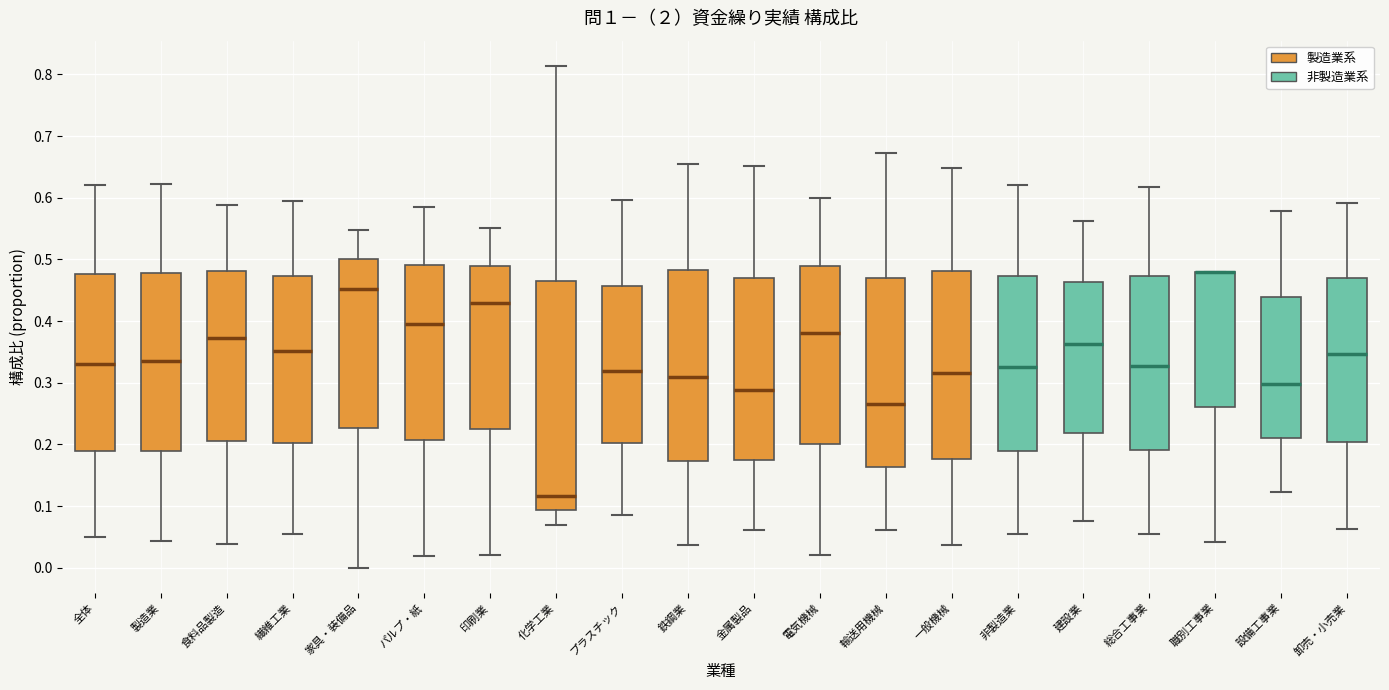

Reading left to right, read every box against the y-axis: the position of its median line, the range the box covers, and the ends of its whiskers. The values are not printed on the chart, so give them approximately, as read against the axis.

全体: median 0.33, box 0.19 to 0.48, whiskers 0.05 to 0.62
製造業: median 0.34, box 0.19 to 0.48, whiskers 0.04 to 0.62
食料品製造: median 0.37, box 0.21 to 0.48, whiskers 0.04 to 0.59
繊維工業: median 0.35, box 0.20 to 0.47, whiskers 0.05 to 0.60
家具・装備品: median 0.45, box 0.23 to 0.50, whiskers 0.00 to 0.55
パルプ・紙: median 0.40, box 0.21 to 0.49, whiskers 0.02 to 0.59
印刷業: median 0.43, box 0.22 to 0.49, whiskers 0.02 to 0.55
化学工業: median 0.12, box 0.09 to 0.47, whiskers 0.07 to 0.81
プラスチック: median 0.32, box 0.20 to 0.46, whiskers 0.09 to 0.60
鉄鋼業: median 0.31, box 0.17 to 0.48, whiskers 0.04 to 0.66
金属製品: median 0.29, box 0.17 to 0.47, whiskers 0.06 to 0.65
電気機械: median 0.38, box 0.20 to 0.49, whiskers 0.02 to 0.60
輸送用機械: median 0.27, box 0.16 to 0.47, whiskers 0.06 to 0.67
一般機械: median 0.32, box 0.18 to 0.48, whiskers 0.04 to 0.65
非製造業: median 0.33, box 0.19 to 0.47, whiskers 0.05 to 0.62
建設業: median 0.36, box 0.22 to 0.46, whiskers 0.08 to 0.56
総合工事業: median 0.33, box 0.19 to 0.47, whiskers 0.06 to 0.62
職別工事業: median 0.48 (drawn on the box's upper edge), box 0.26 to 0.48, whiskers 0.04 to 0.48
設備工事業: median 0.30, box 0.21 to 0.44, whiskers 0.12 to 0.58
卸売・小売業: median 0.35, box 0.20 to 0.47, whiskers 0.06 to 0.59